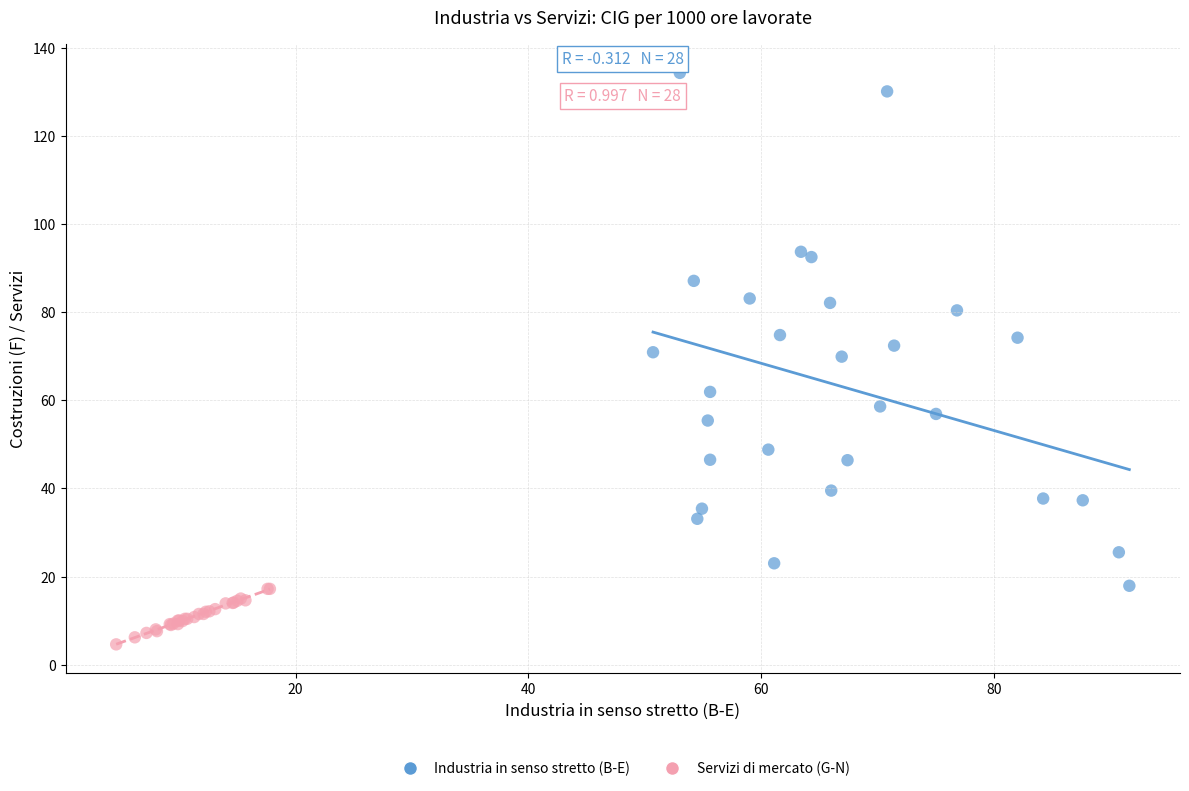

What are all the series names shown in the legend?

Industria in senso stretto (B-E), Servizi di mercato (G-N)